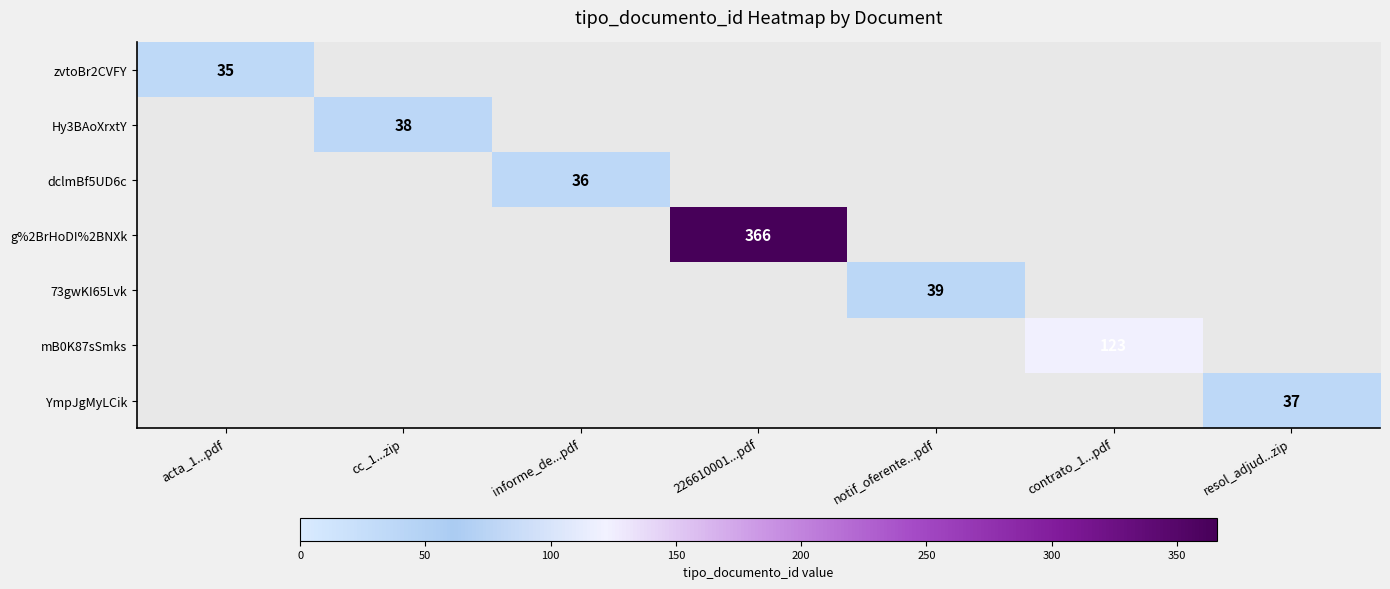

The value of Hy3BAoXrxtY at cc_1...zip is 38. True or false?

True